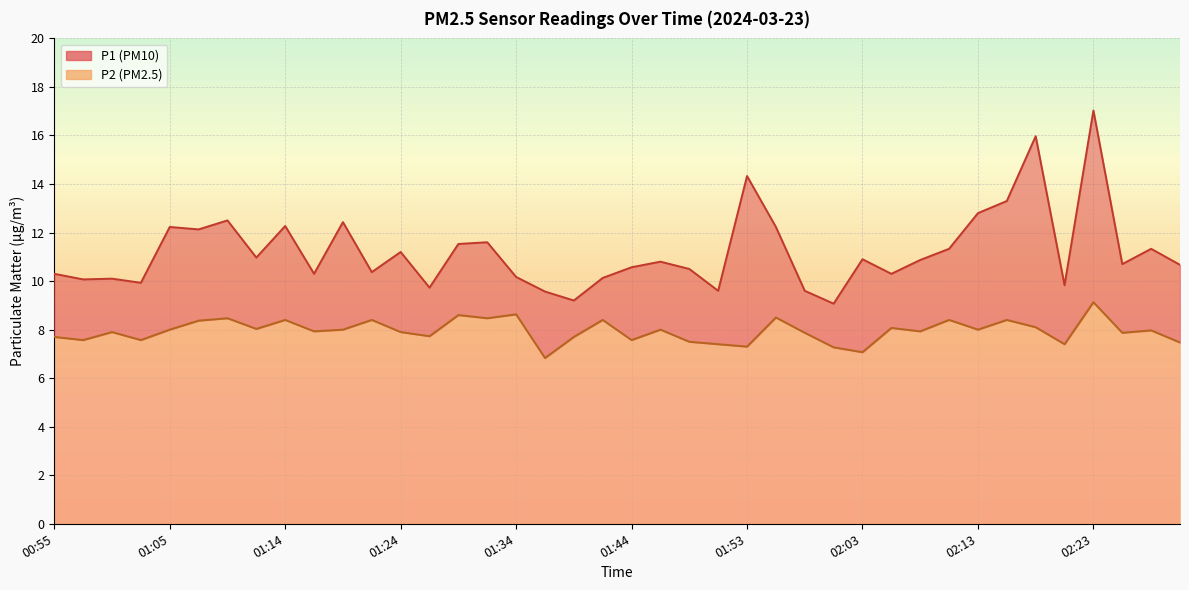

What is the difference between the maximum and minimum values in the P1 series?

8.0